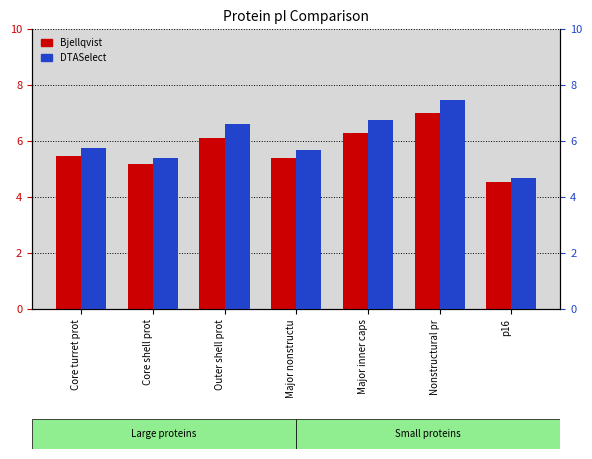

At Core turret prot, list the series in order from largest to smallest.

DTASelect, Bjellqvist